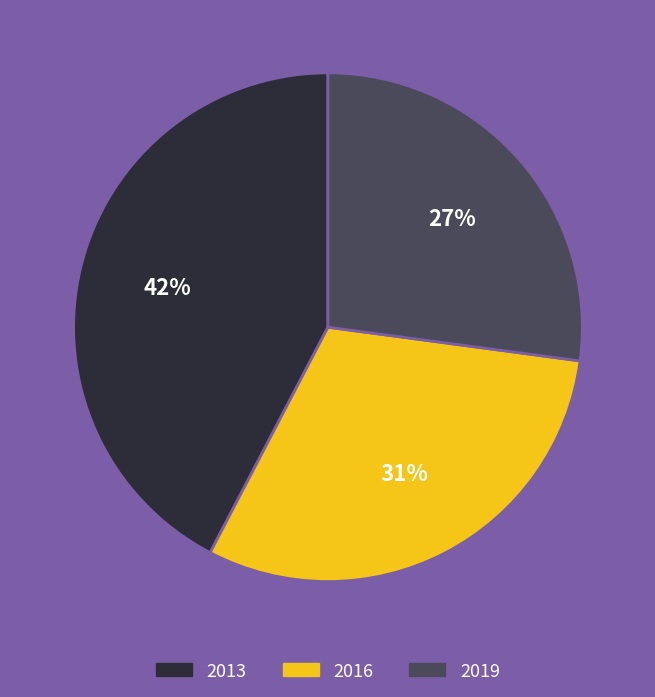

Which has a higher value, 2019 or 2016?

2016